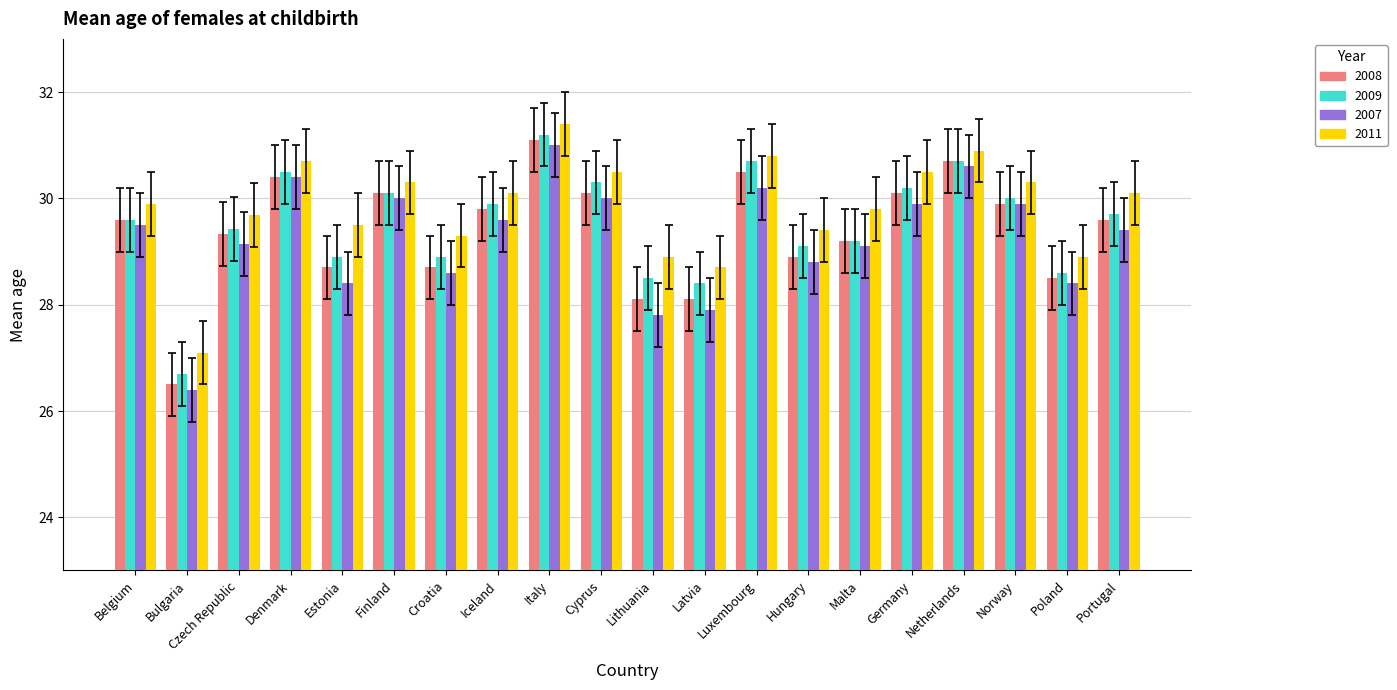

Rank the series by their maximum value, from lowest to highest.

2007, 2008, 2009, 2011